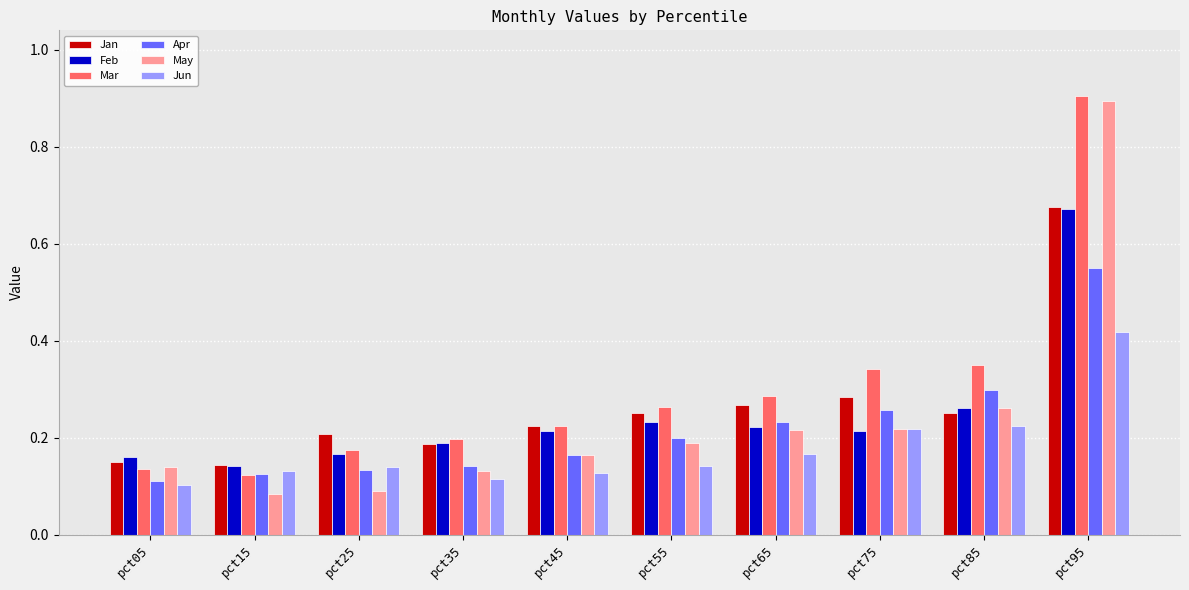

What is the maximum value shown in the chart?

0.9